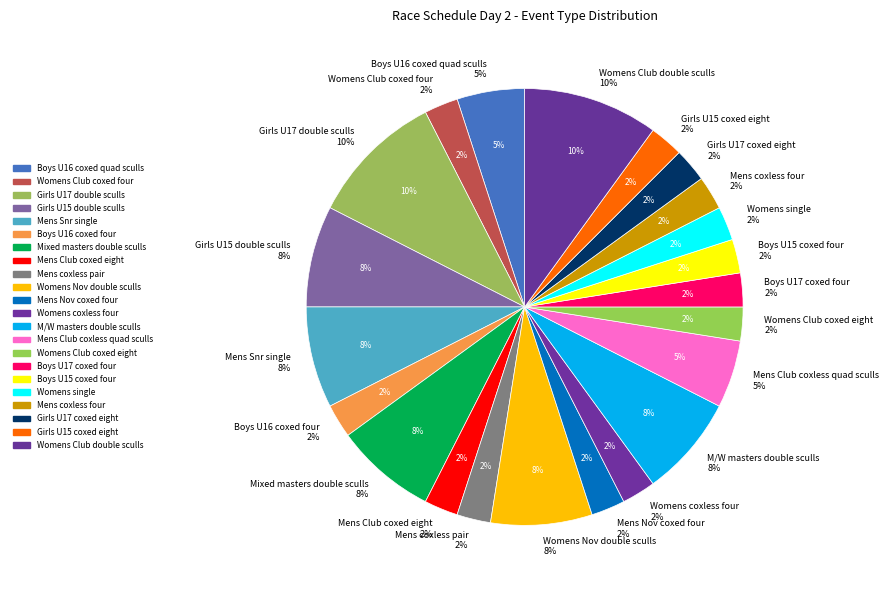

To the nearest percent, what percentage of the pie is Mens Nov coxed four?

2%